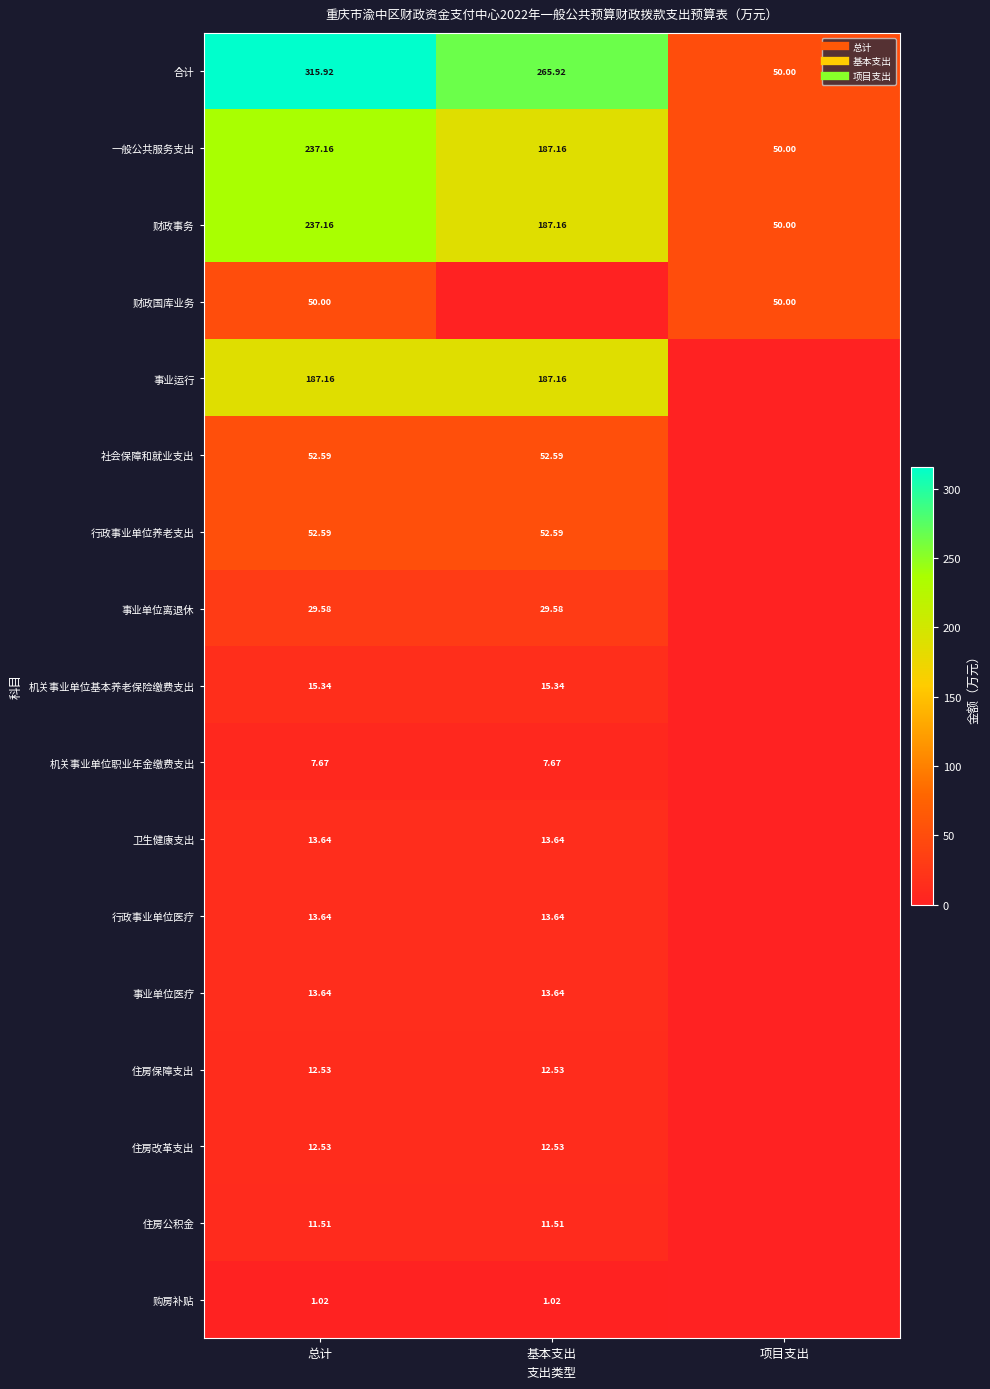

Which has a higher value, 基本支出 or 项目支出?

基本支出